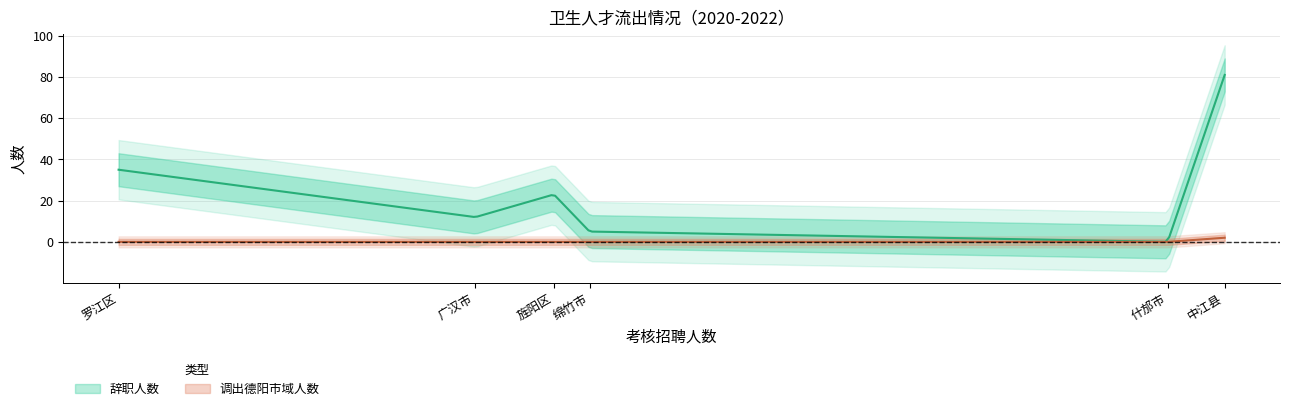

Does the chart display data point markers on the line(s)?

No